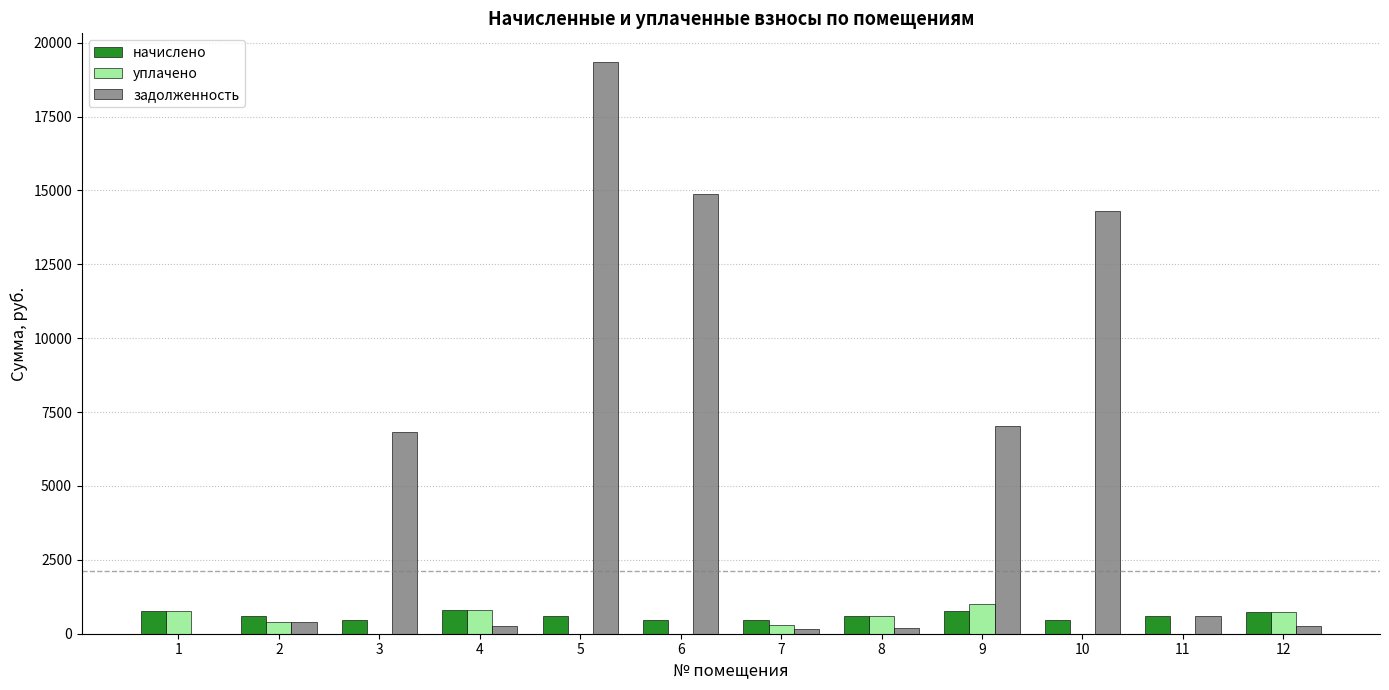

True or false: уплачено has a value of 0.0 at 11.

True